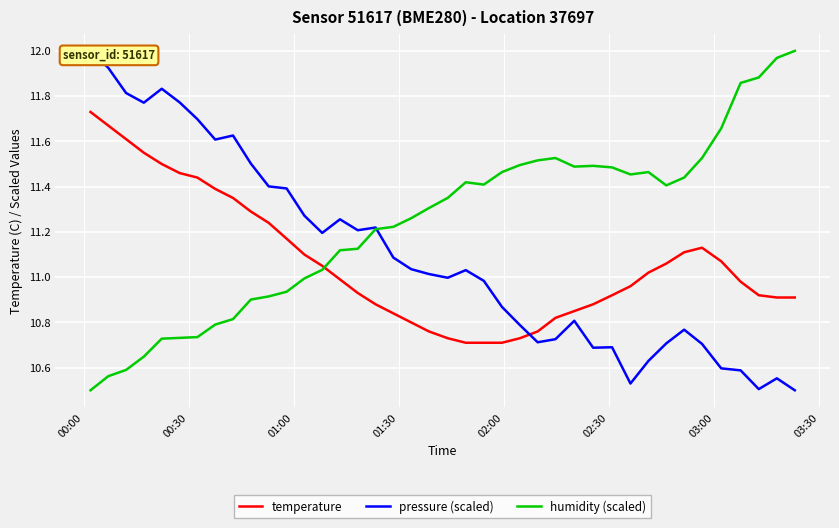

What is the value of the pressure (scaled) point at the 32nd from the left?

10.6